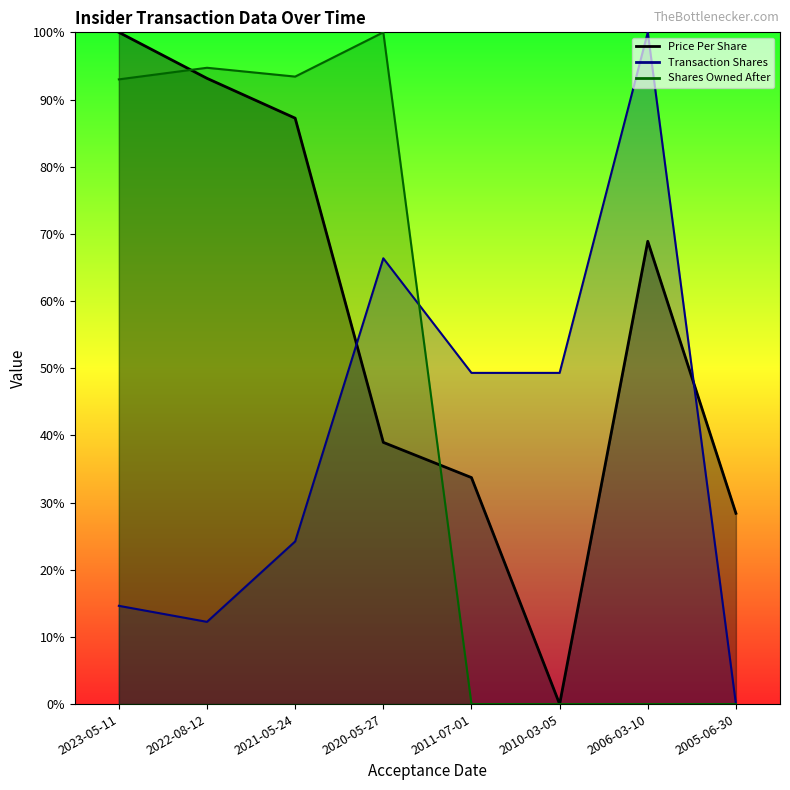

Where does the sharesOwnedFollowingTransaction series first go above 92?

2023-05-11